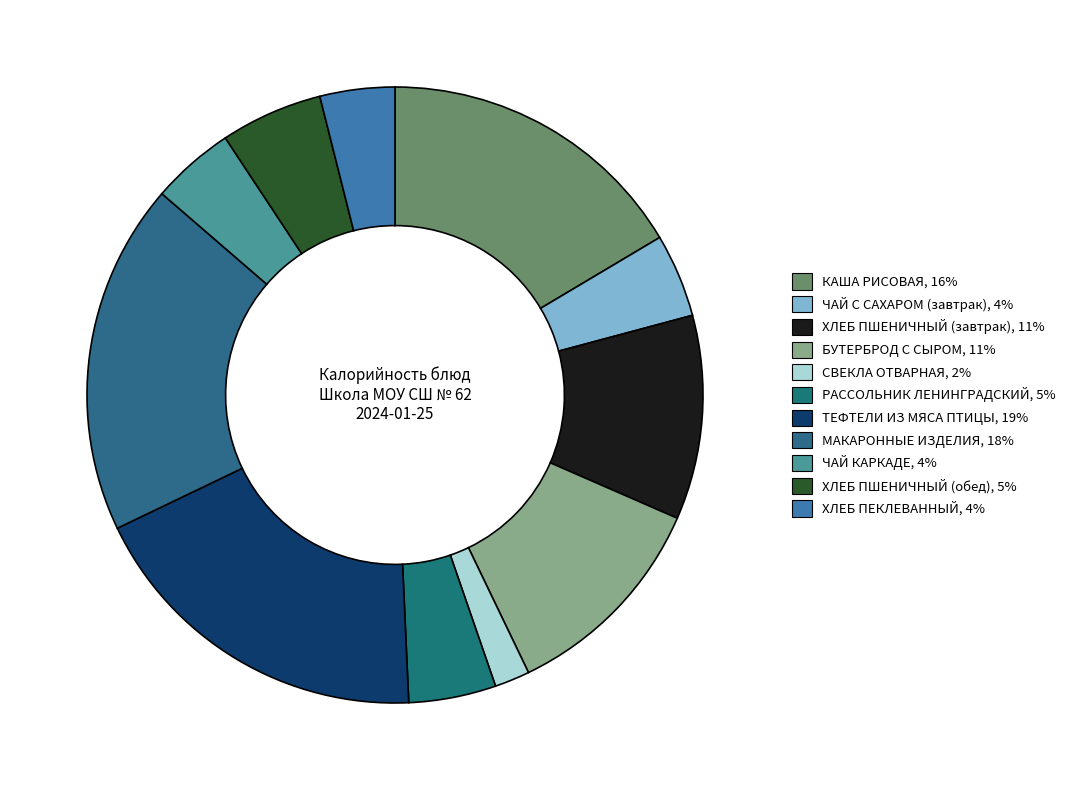

Count the number of slices in the pie.

11